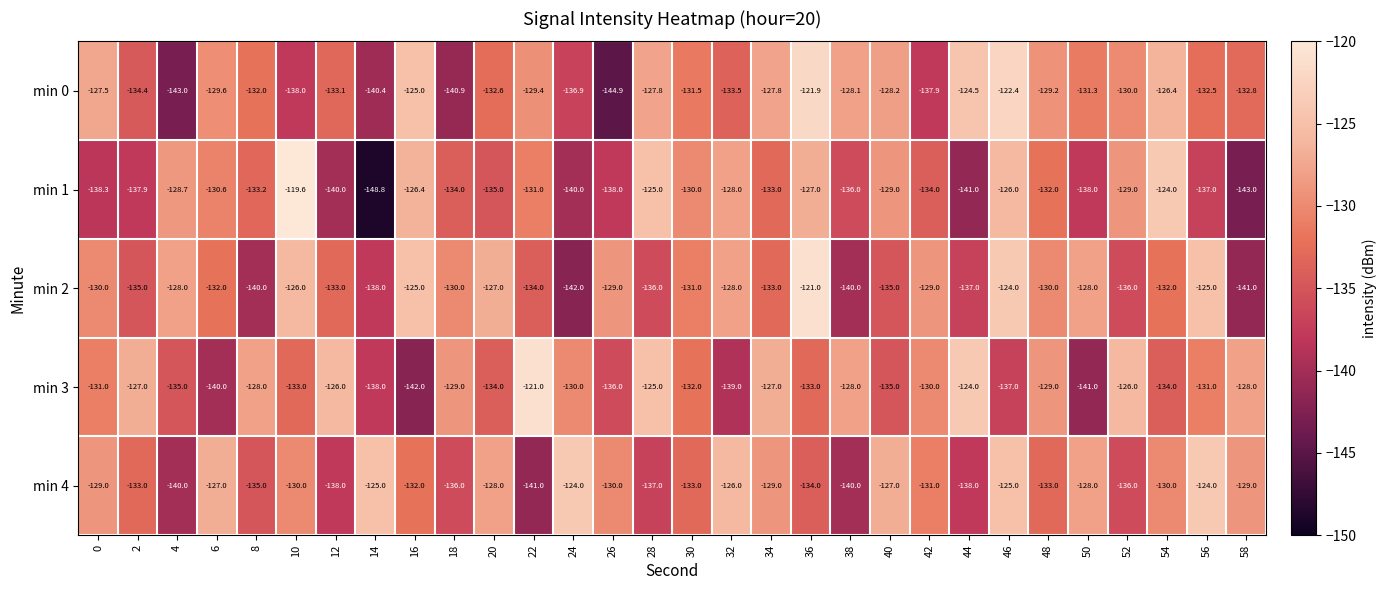

What is the difference between the second highest and second lowest values in the min 3 series?

17.0